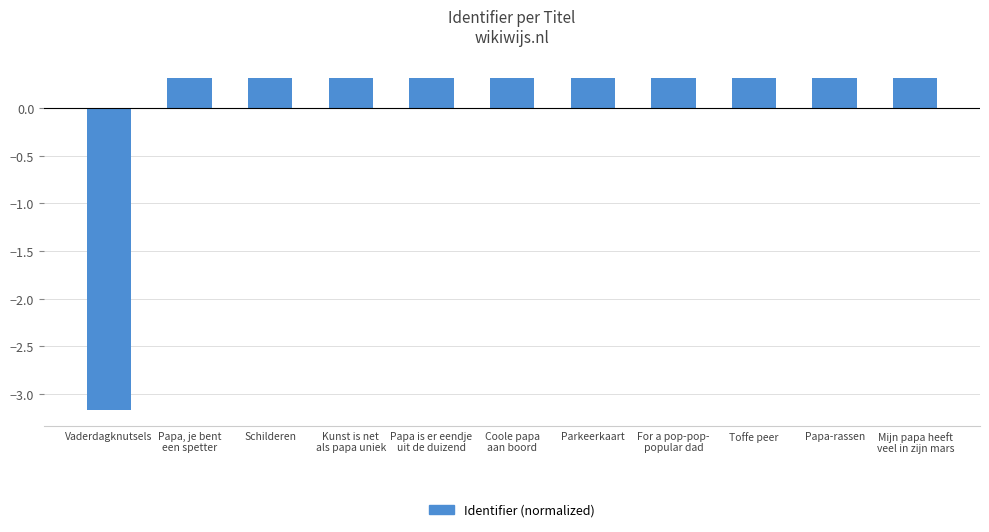

True or false: the data shows 0.3 at Papa, je bent
een spetter.

True